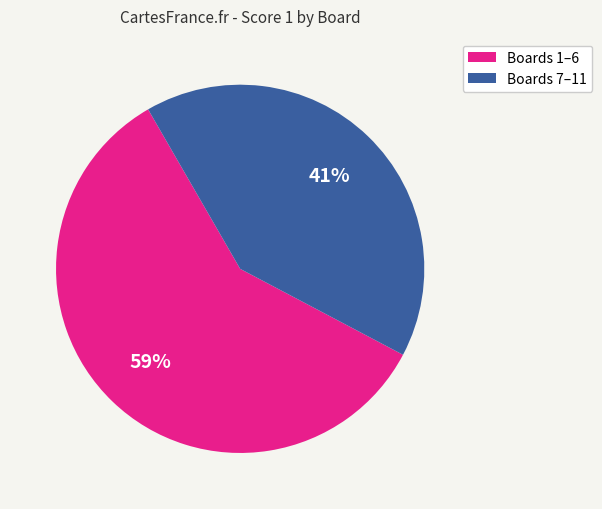

To the nearest percent, what is the difference between the largest and smallest slice percentages?

18%